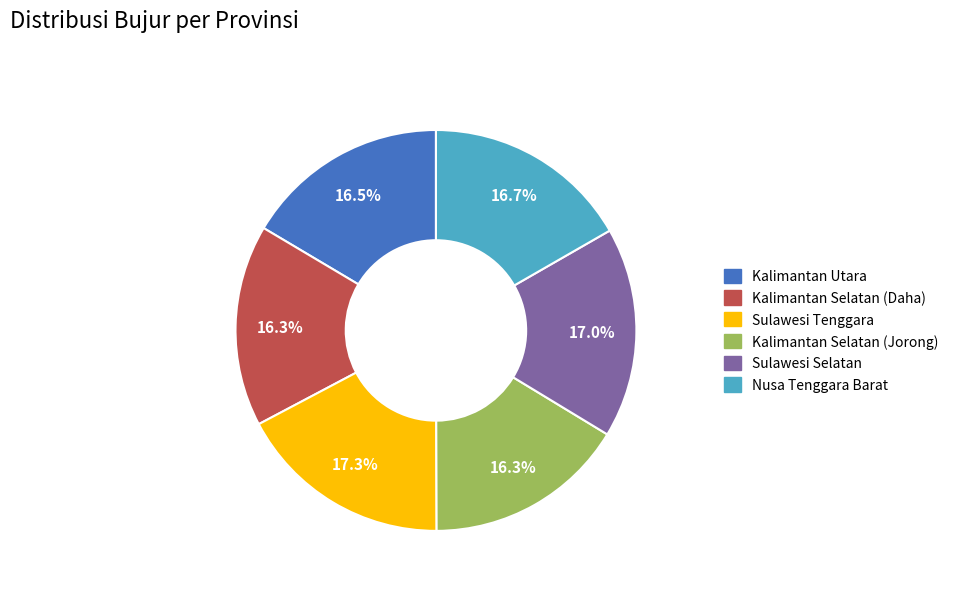

How much of the chart is everything except Kalimantan Selatan (Jorong)?

83.7%